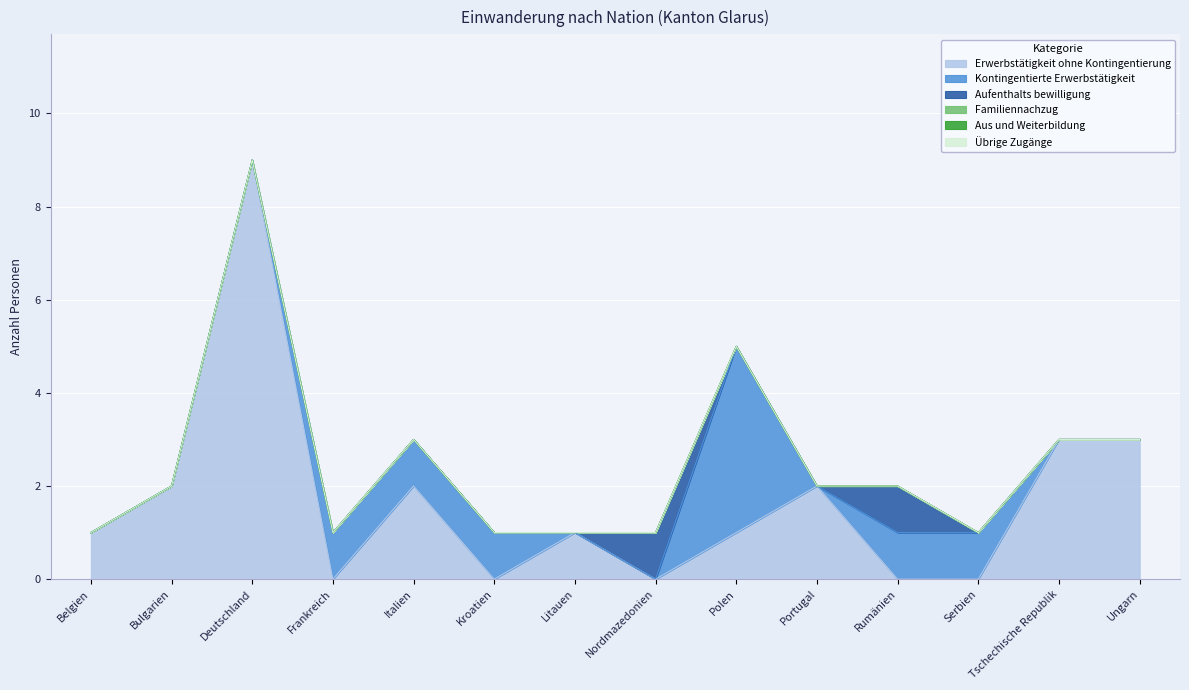

At which label does Familiennachzug reach its minimum?

Belgien